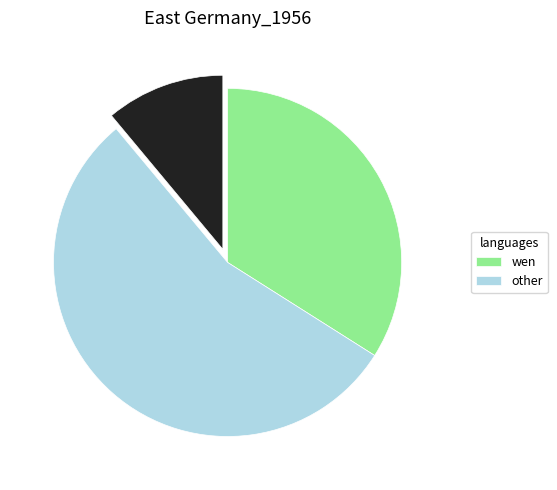

Does any single category account for the majority?

Yes